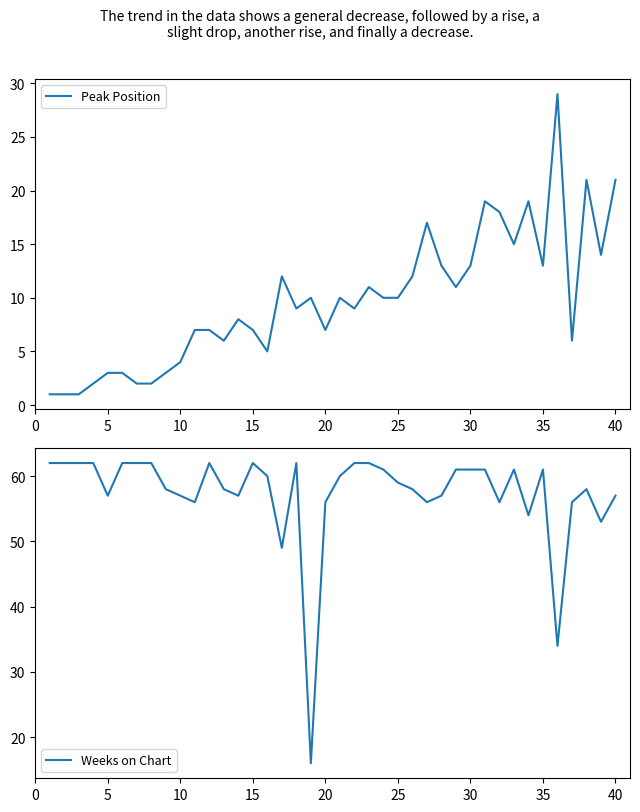

List the series in order of their overall mean, lowest first.

Peak Position, Weeks on Chart